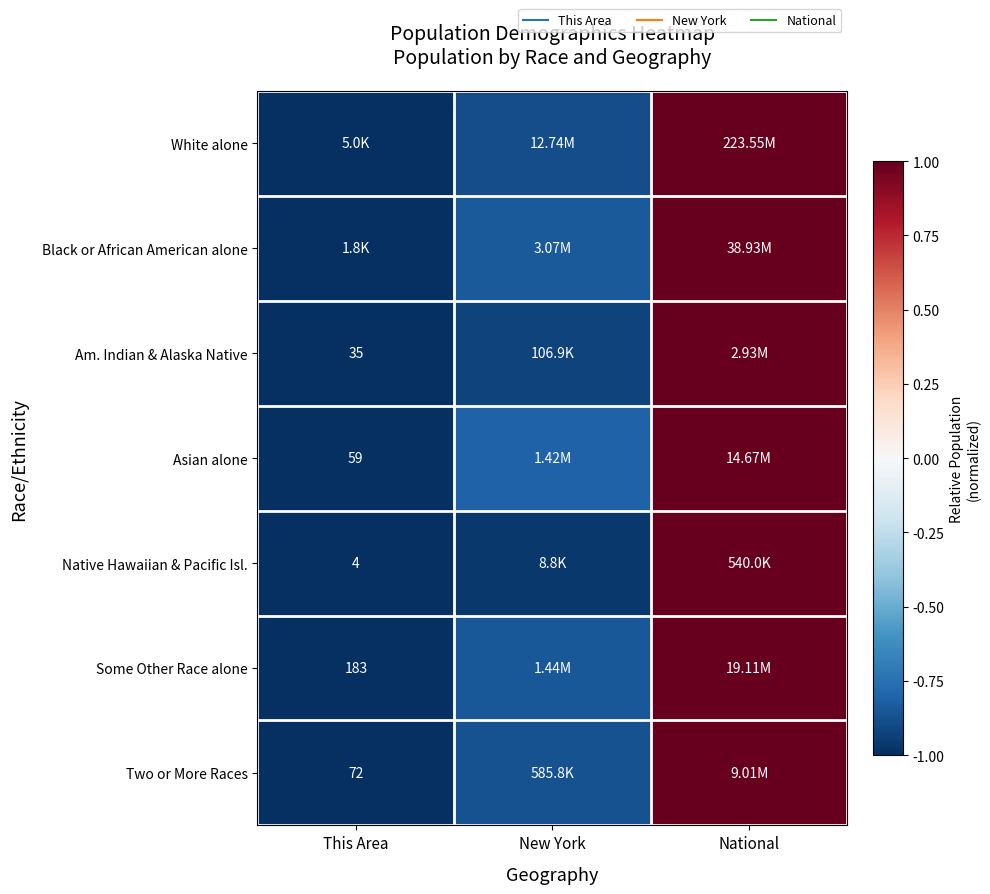

What is the difference between the maximum and minimum values in the Two or More Races series?

2.0